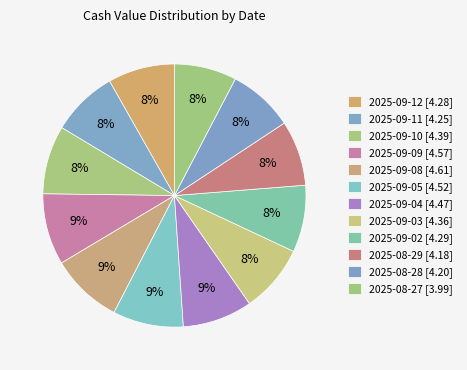

Does 2025-08-29 account for over 50% of the chart?

No